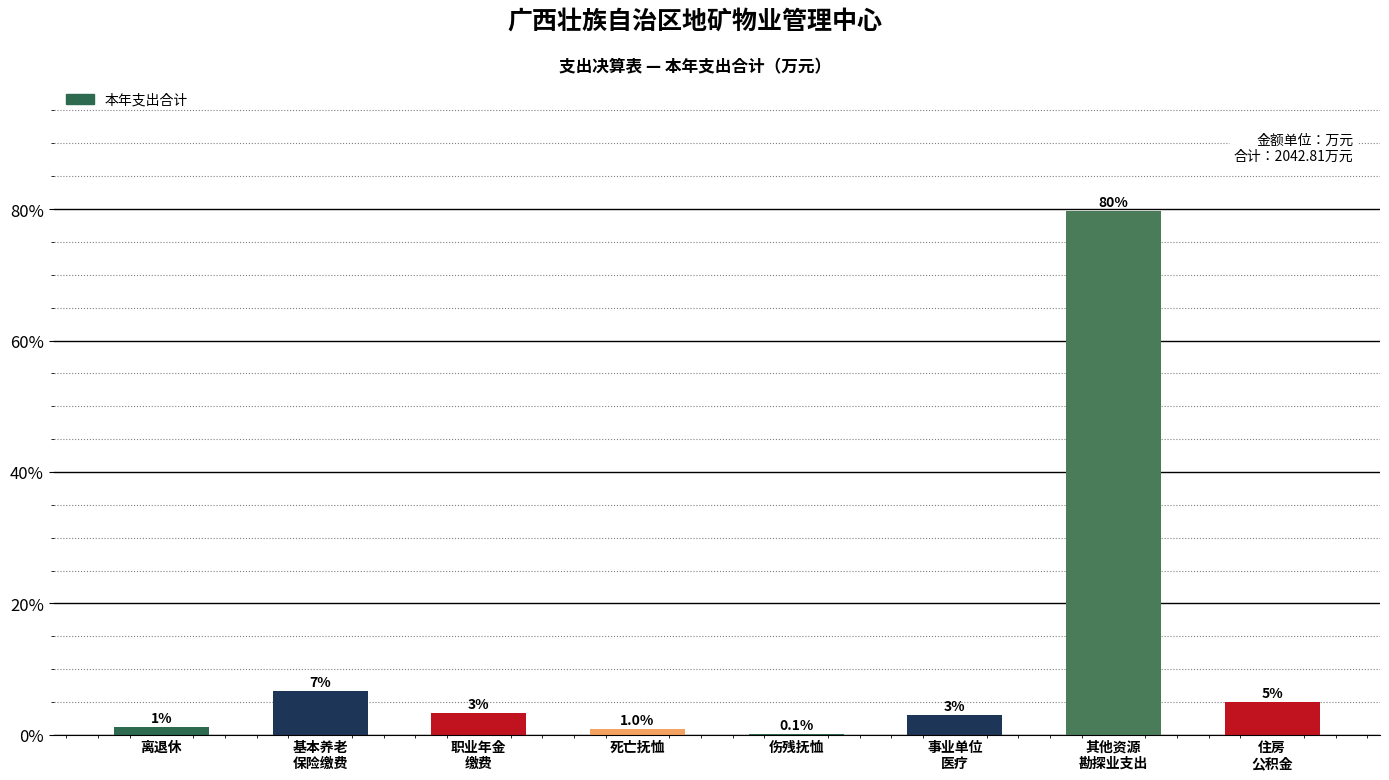

The value at 离退休 is 1.2. True or false?

True